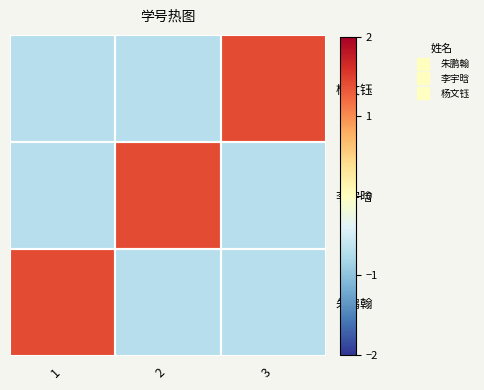

Which series changed the most between 1 and 3?

杨文钰